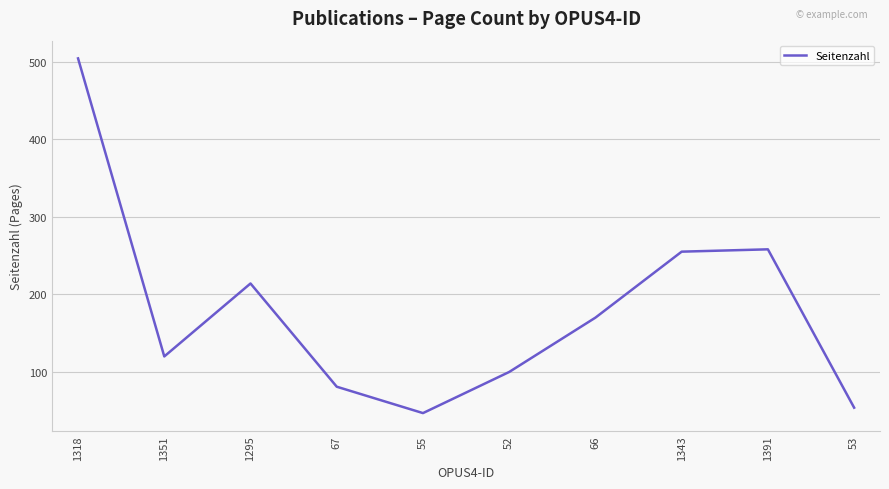

True or false: the data has more than 2 interior local peaks.

False